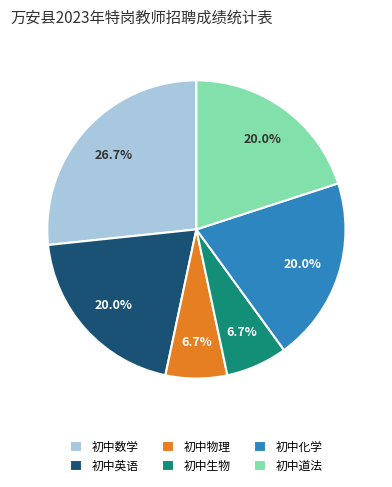

What percentage do 初中英语 and 初中物理 together represent?

26.7%